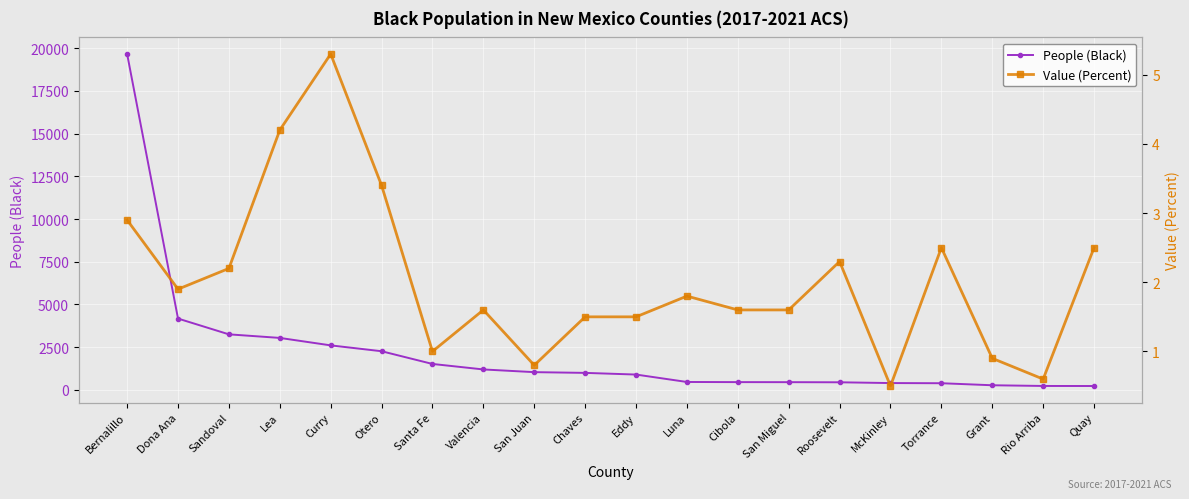

True or false: People (Black) has a value of 3247 at Sandoval.

True